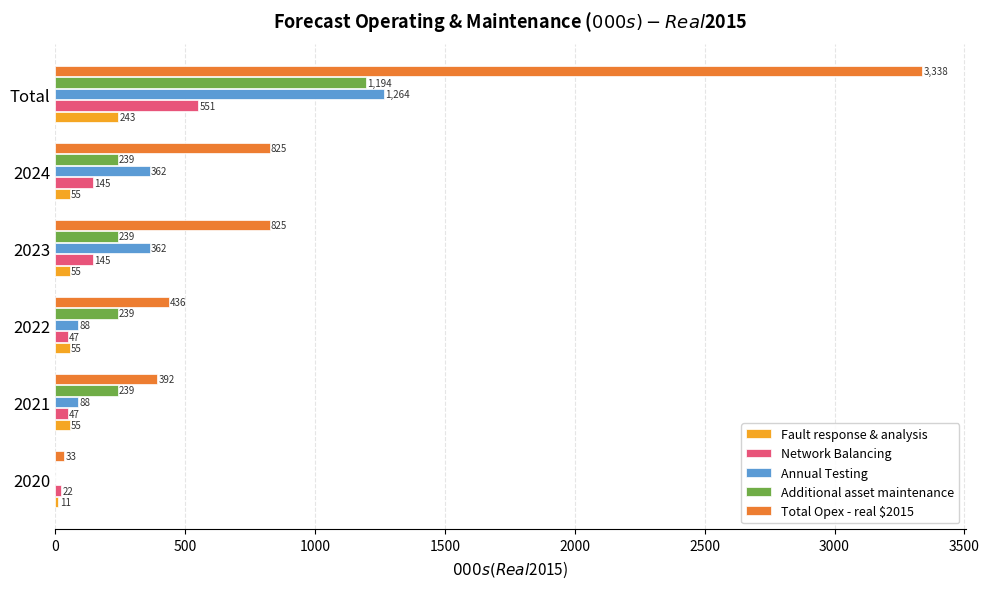

Which series changed the most between 2020 and 2023?

Total Opex - real $2015